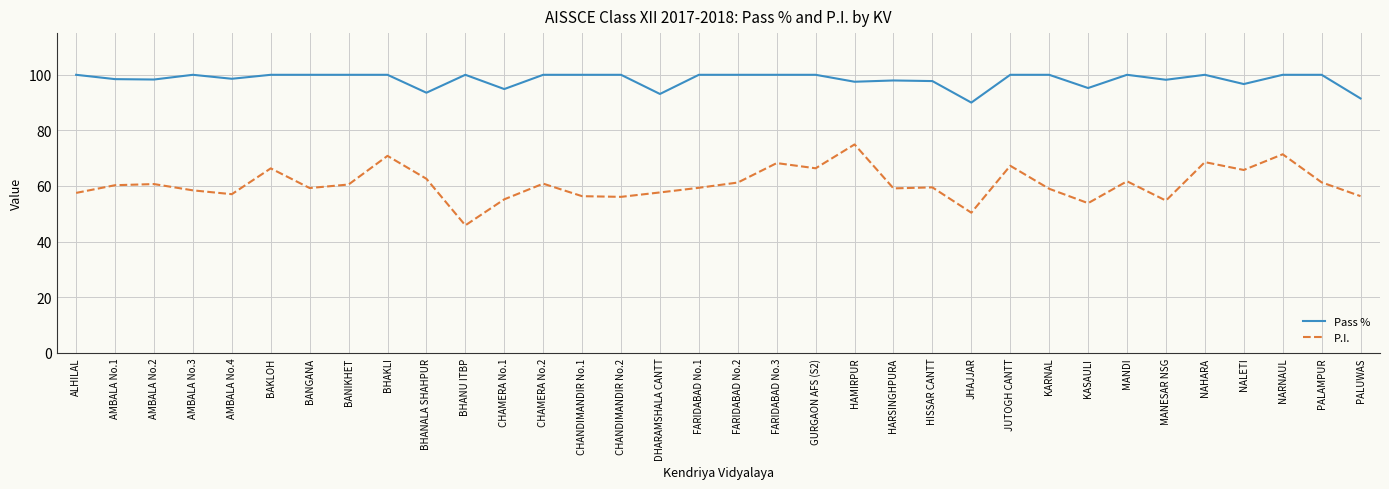

What is the average value of the Pass % series?

98.3